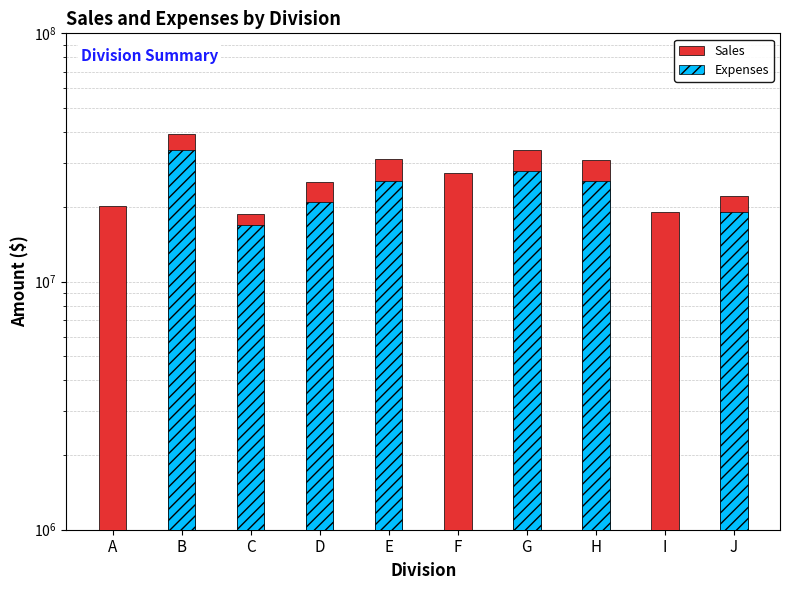

Is the value of Sales at E greater than the value of Expenses at F?

Yes